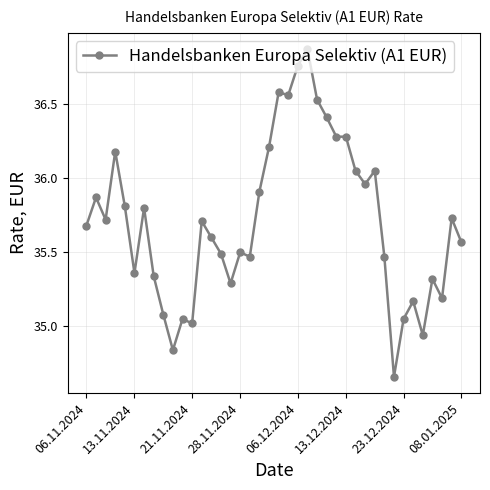

What is the difference between the second highest and second lowest values?

1.9